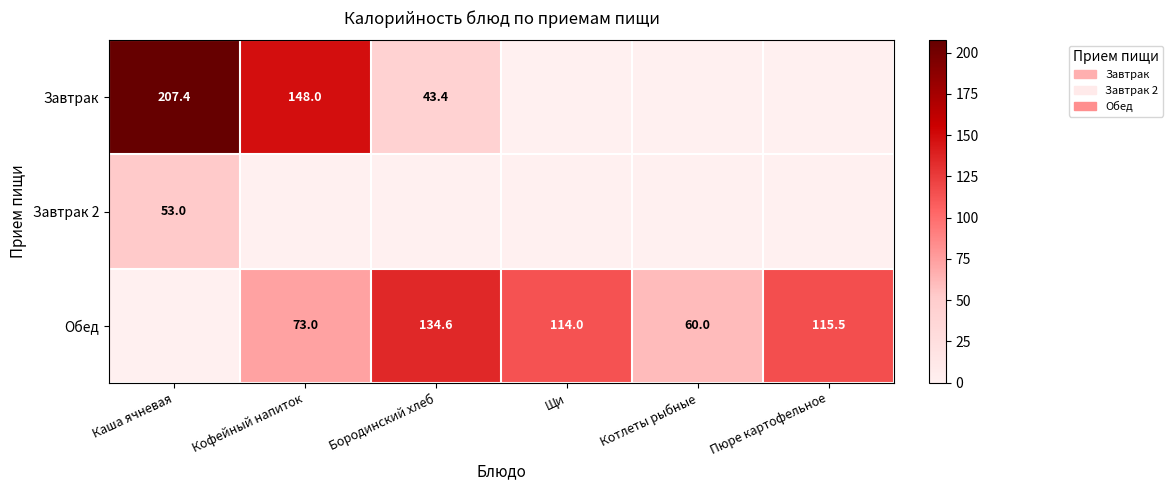

The value of Обед at Пюре картофельное is 115.5. True or false?

True